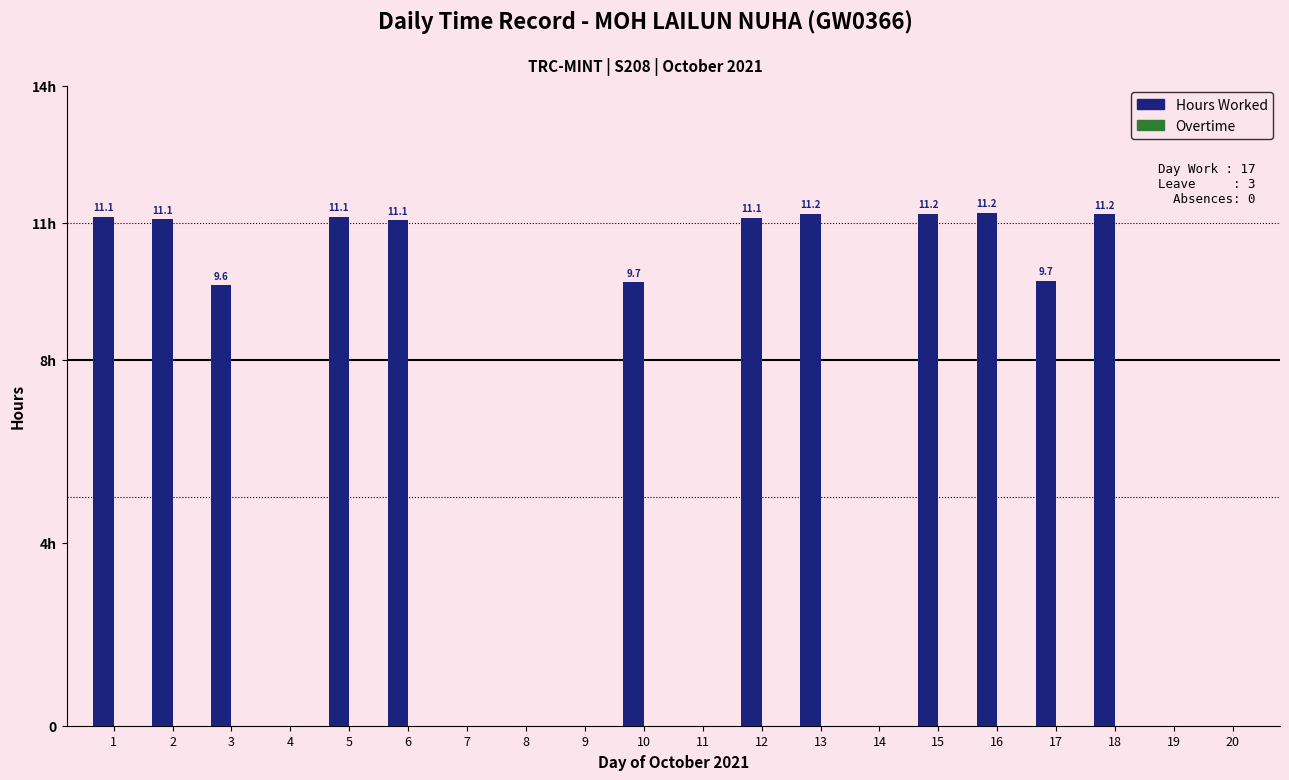

Which label corresponds to the smallest value in the chart?

4